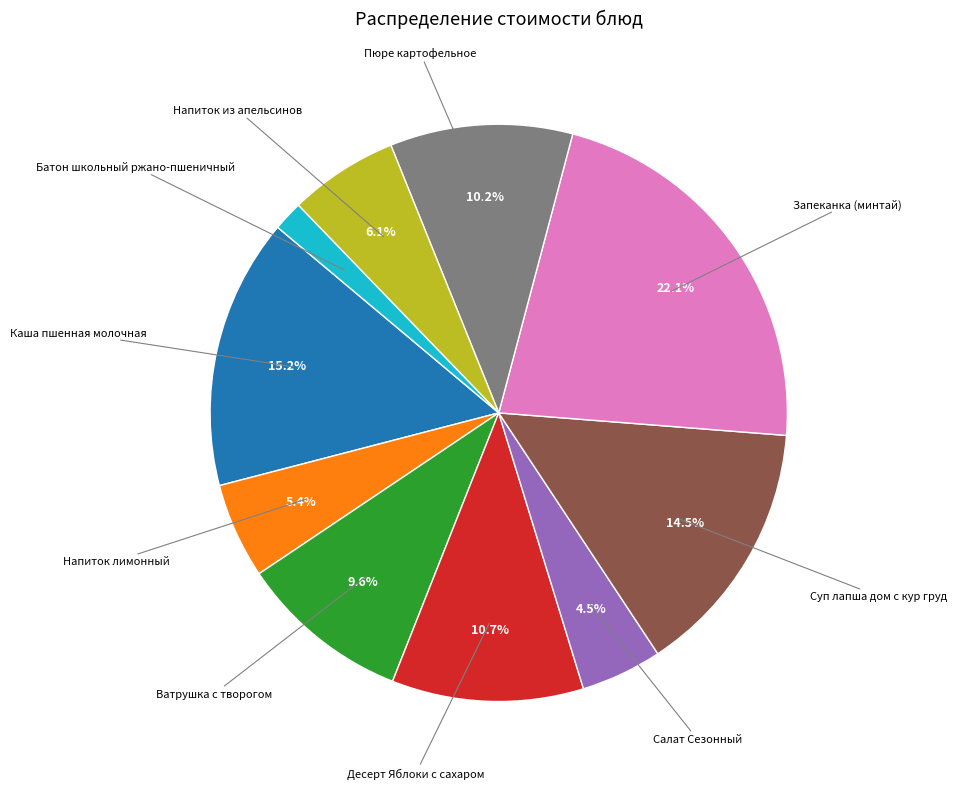

Does any single category account for the majority?

No